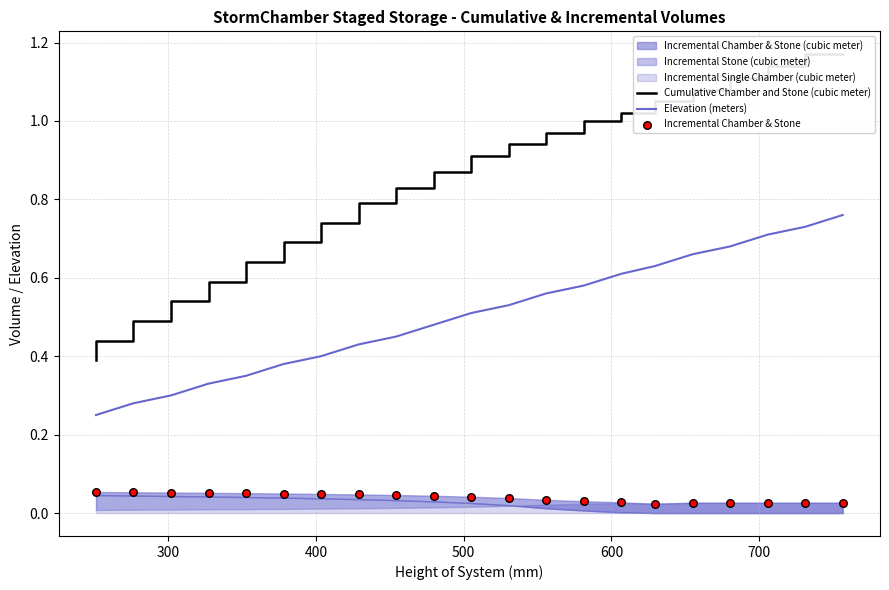

Which series has the largest Y range (max minus min)?

Cumulative Chamber and Stone (cubic meter)